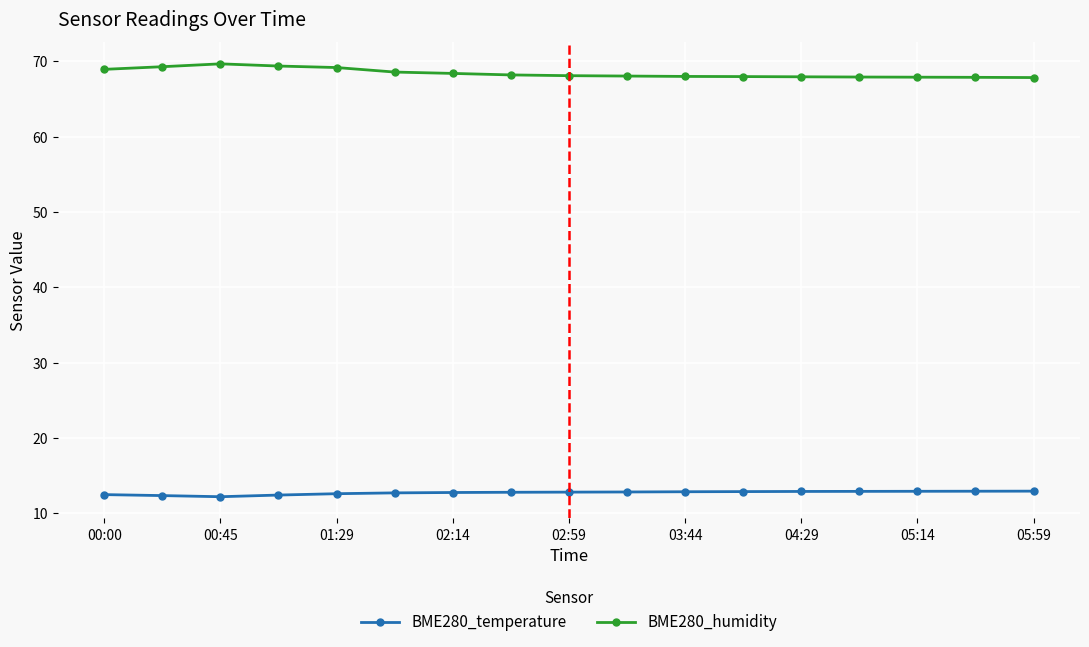

Rank the series by their average value, from lowest to highest.

BME280_temperature, BME280_humidity